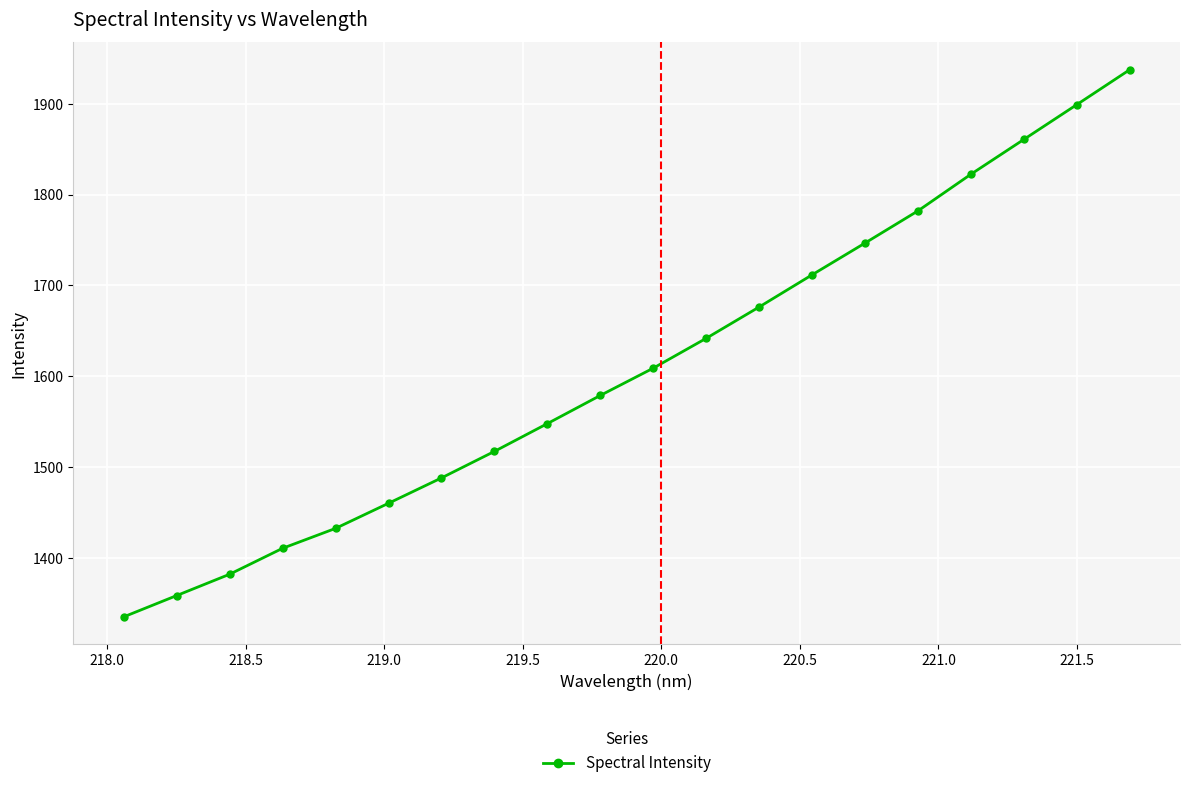

What is the difference between the second highest and second lowest values?

540.4